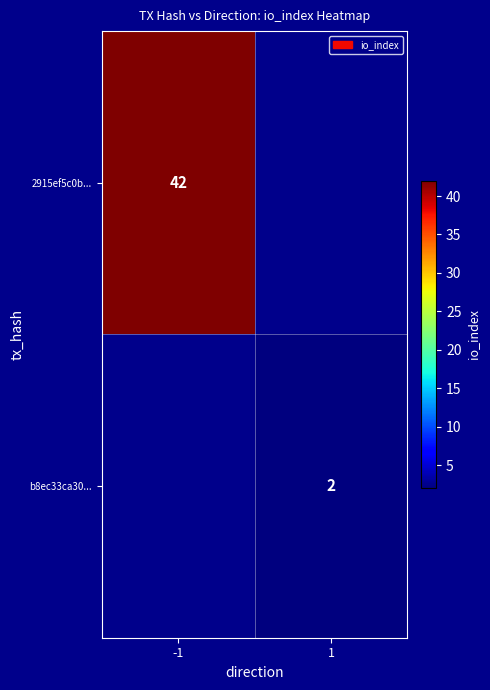

True or false: 2915ef5c0b... has a value of 27.7 at -1.

False